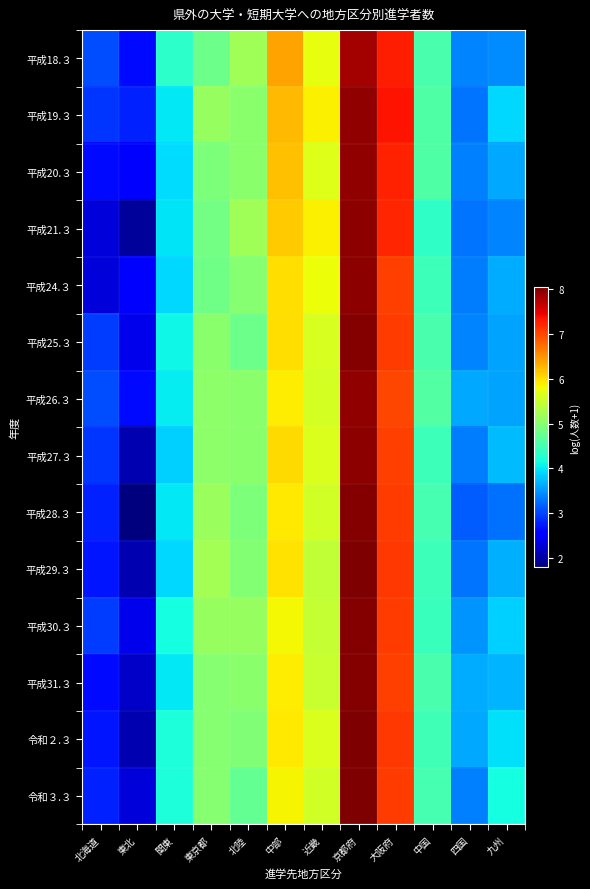

How many series are shown in this chart?

14